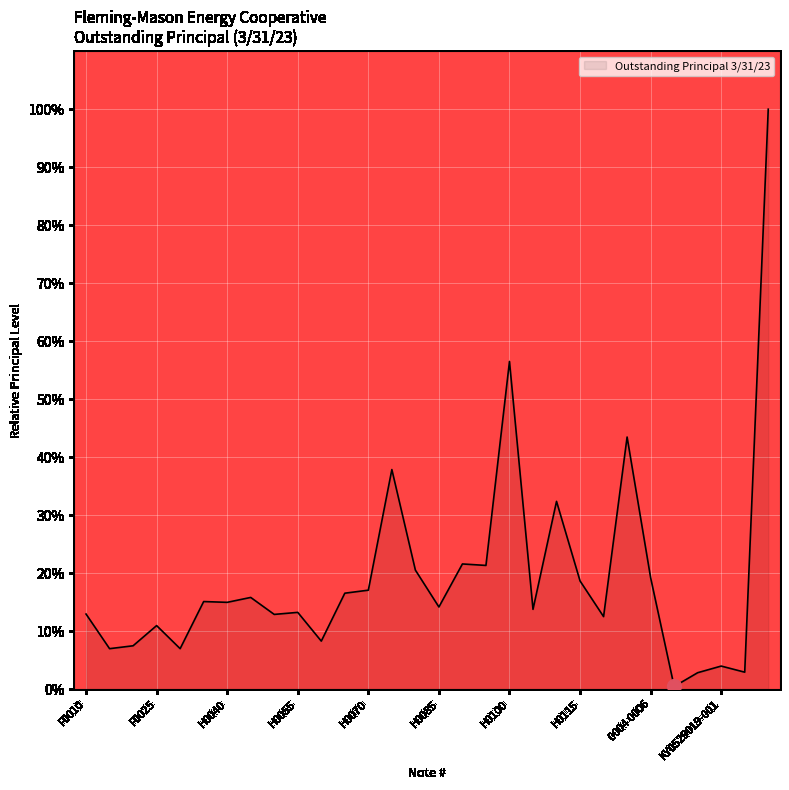

What is the maximum value shown in the chart?

100.0